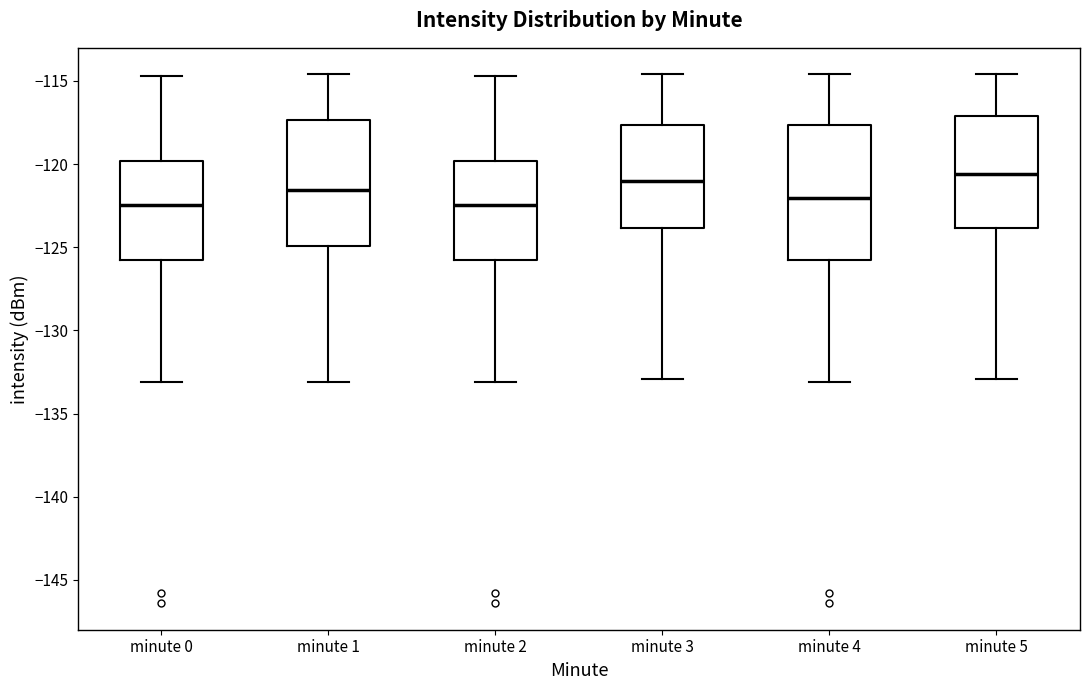

Reading left to right, read every box against the y-axis: the position of its median line, the range the box covers, and the ends of its whiskers. The values are not printed on the chart, so give them approximately, as read against the axis.

minute 0: median -122.5, box -126.0 to -120.0, whiskers -133.0 to -114.5
minute 1: median -121.5, box -125.0 to -117.5, whiskers -133.0 to -114.5
minute 2: median -122.5, box -126.0 to -120.0, whiskers -133.0 to -114.5
minute 3: median -121.0, box -124.0 to -117.5, whiskers -133.0 to -114.5
minute 4: median -122.0, box -125.5 to -117.5, whiskers -133.0 to -114.5
minute 5: median -120.5, box -124.0 to -117.0, whiskers -133.0 to -114.5